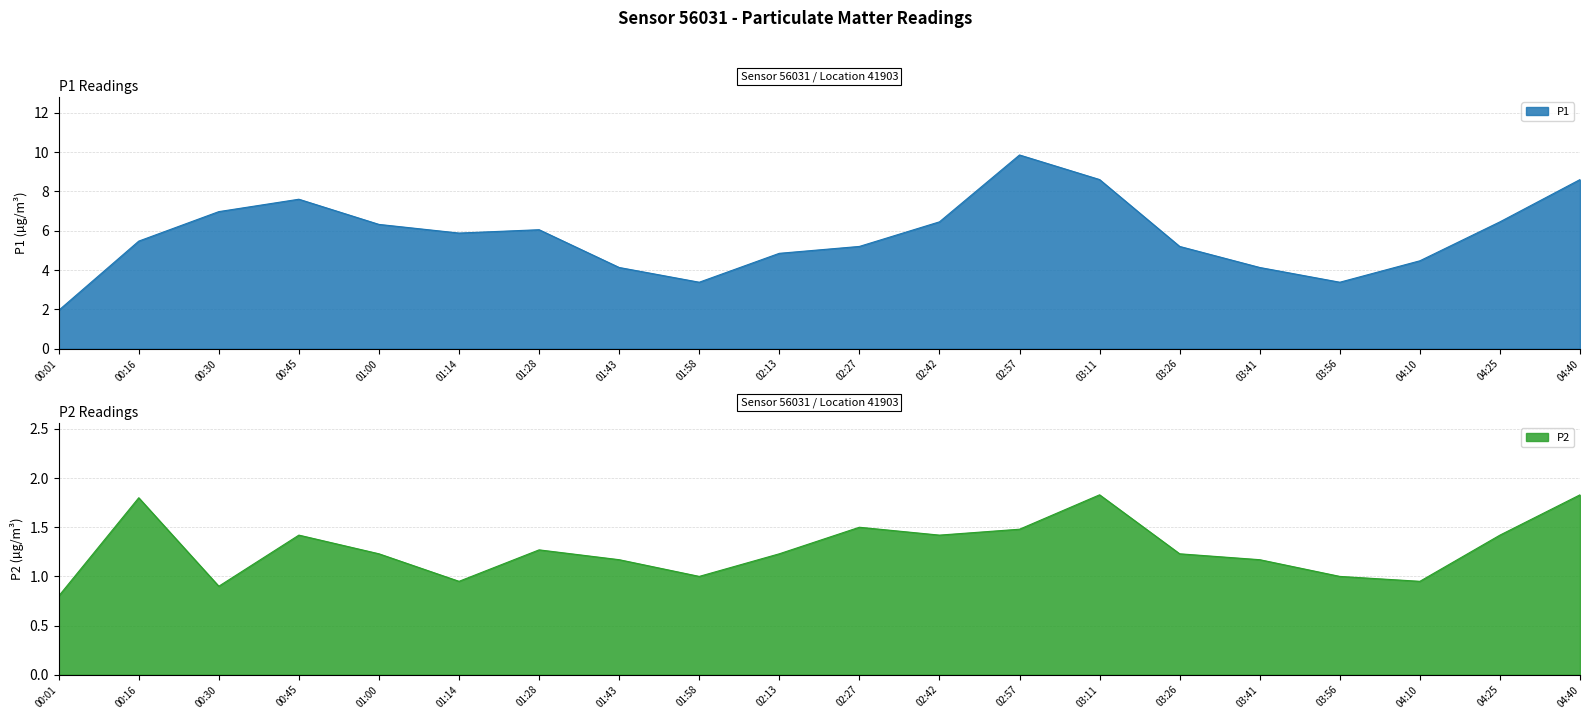

Is it true that P1 equals 5.2 at 02:27?

True